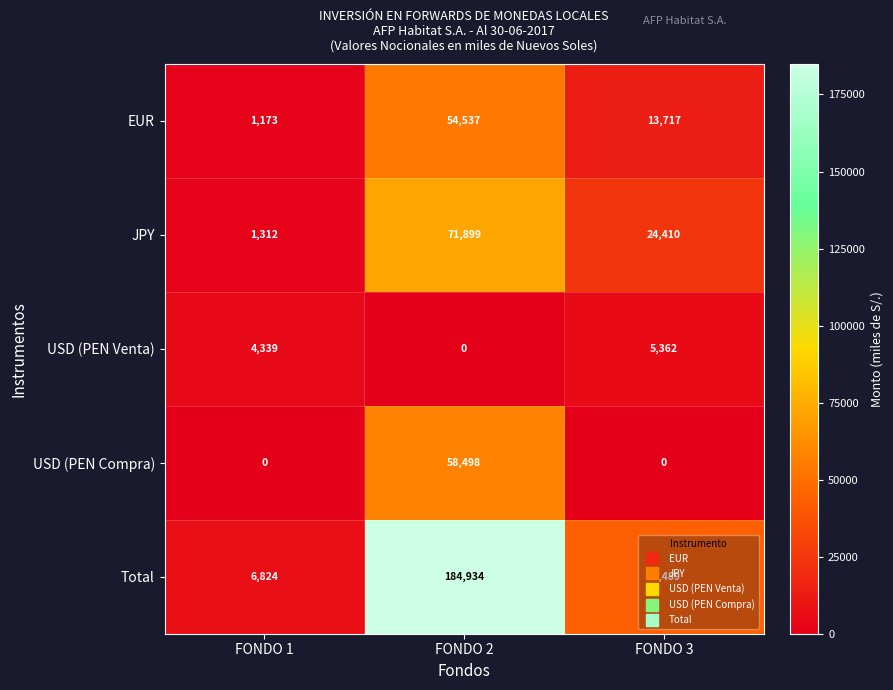

Which category has the highest value across all series?

FONDO 2